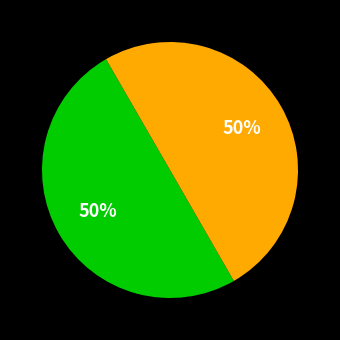

To the nearest percent, what is the average slice percentage?

50%